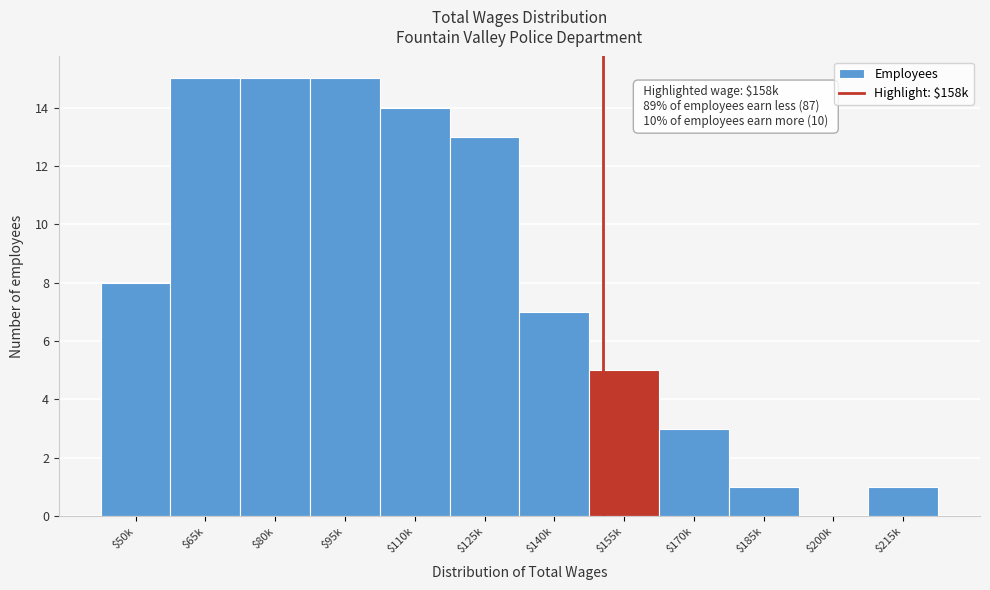

What is the sum of all values?

97